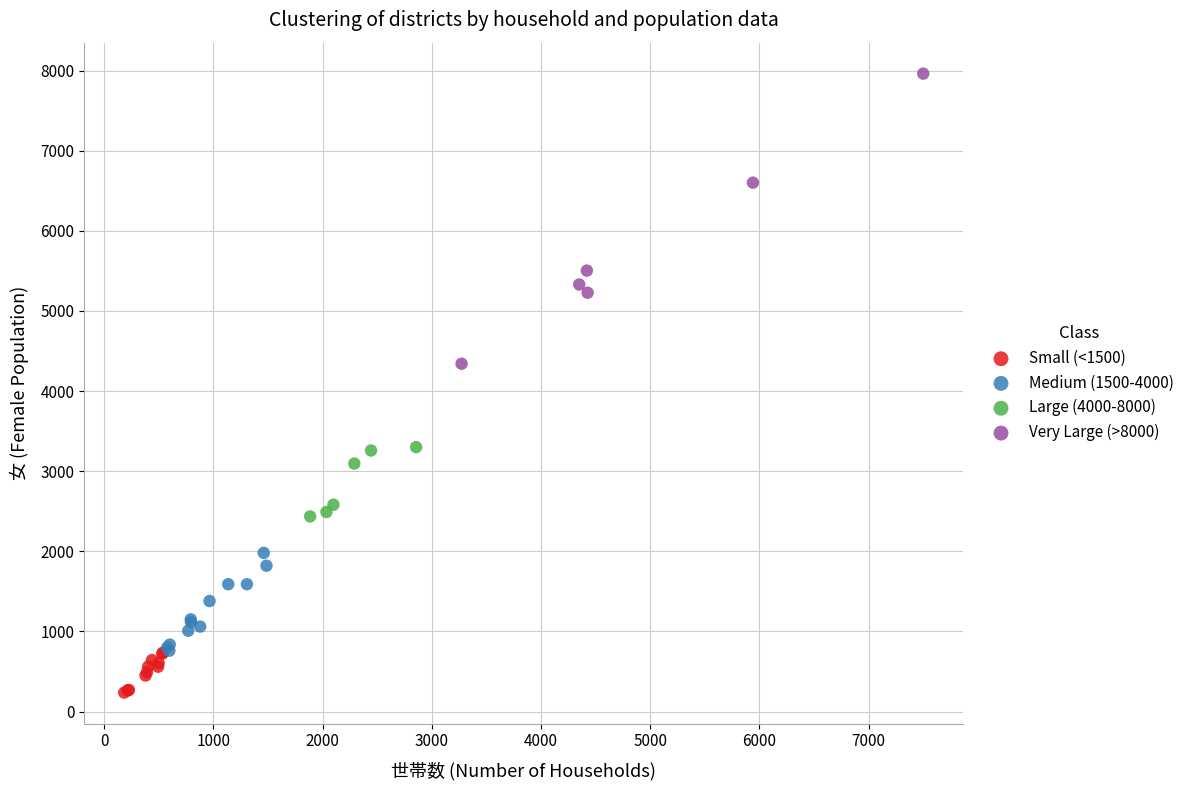

Which series contains the highest Y value?

Very Large (>8000)